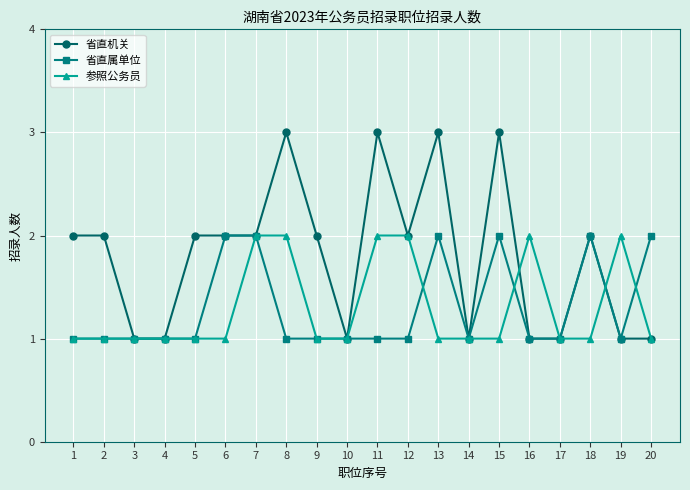

What is the value of the 参照公务员 point at the 9th from the left?

1